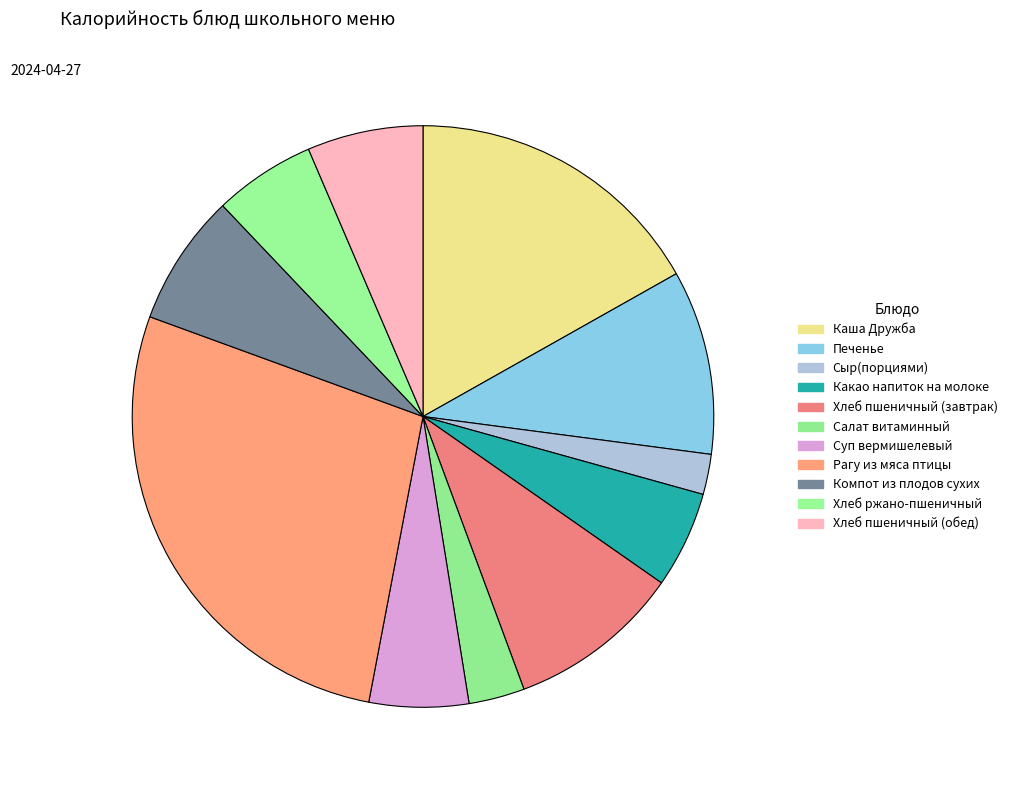

Count the number of slices in the pie.

11